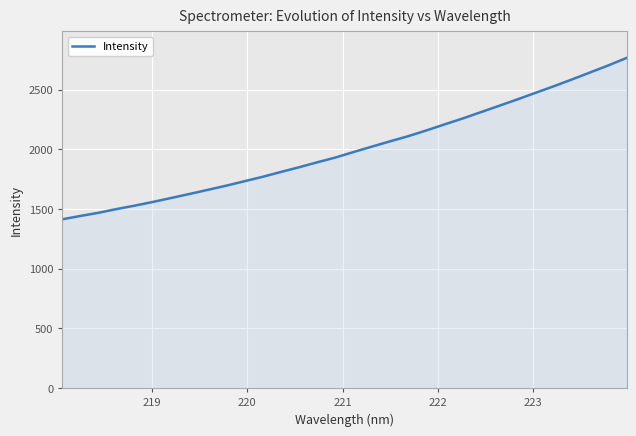

What is the greatest value displayed?

2767.5